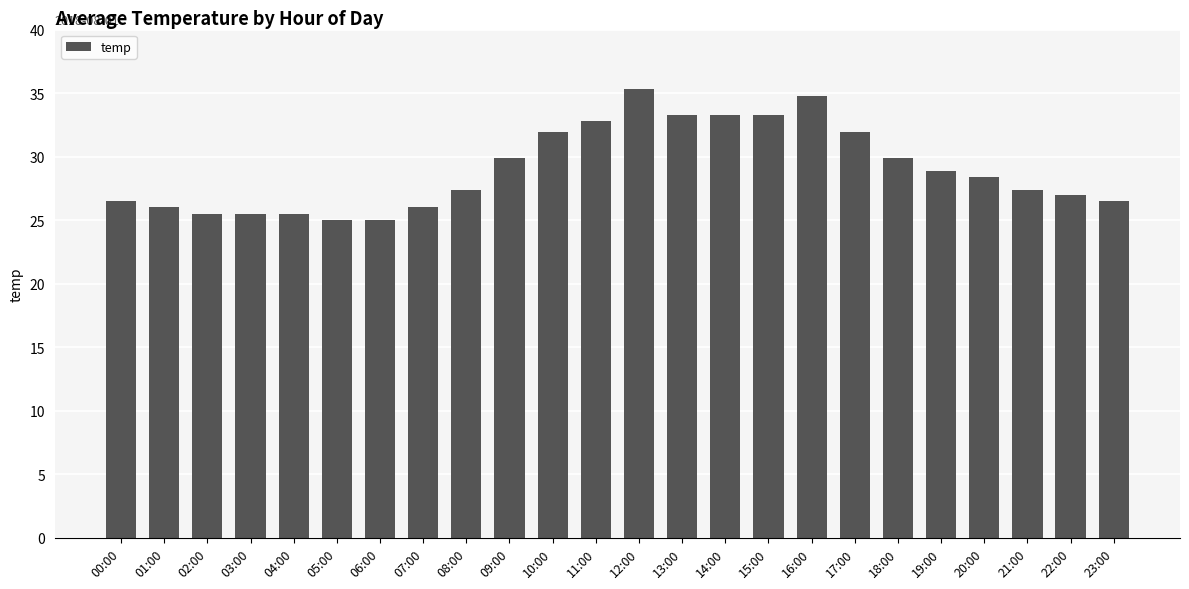

How many data points are above 28?

12